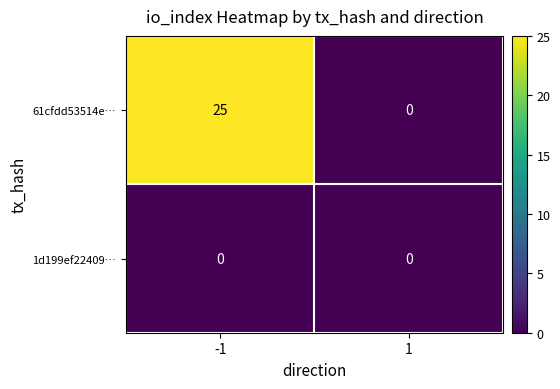

The value of 61cfdd53514e… at -1 is 25. True or false?

True